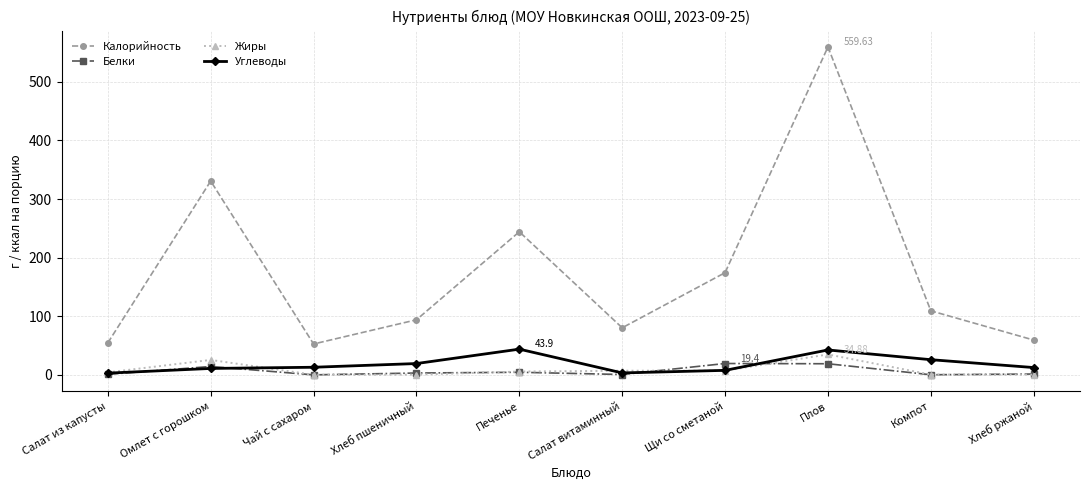

Which series has the largest range (max minus min)?

Калорийность